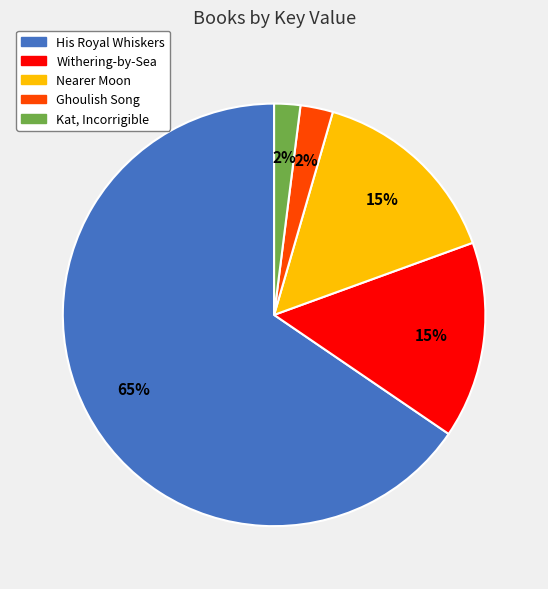

Which category accounts for the majority?

His Royal Whiskers